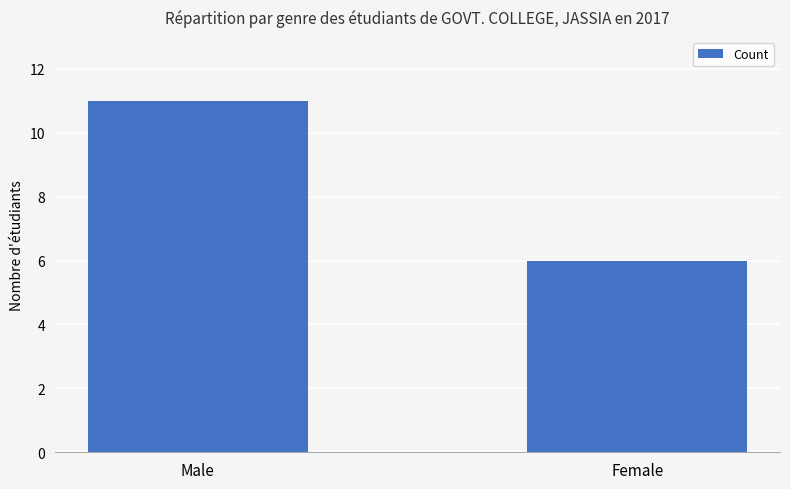

True or false: the data shows 5 at Male.

False